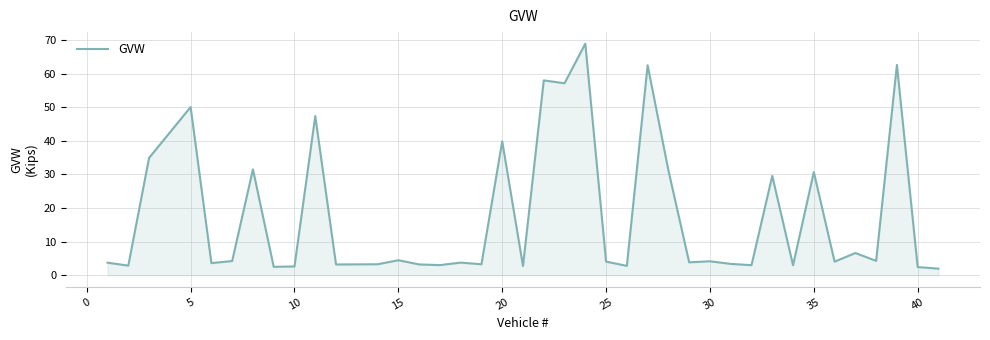

What is the difference between the maximum and minimum values?

66.9